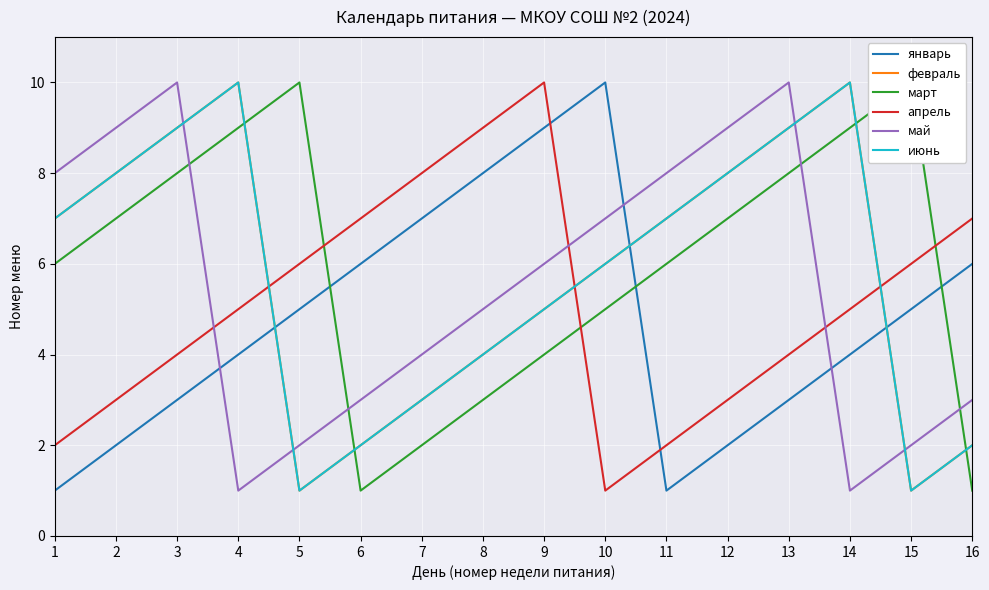

Where is the first local minimum for январь?

11